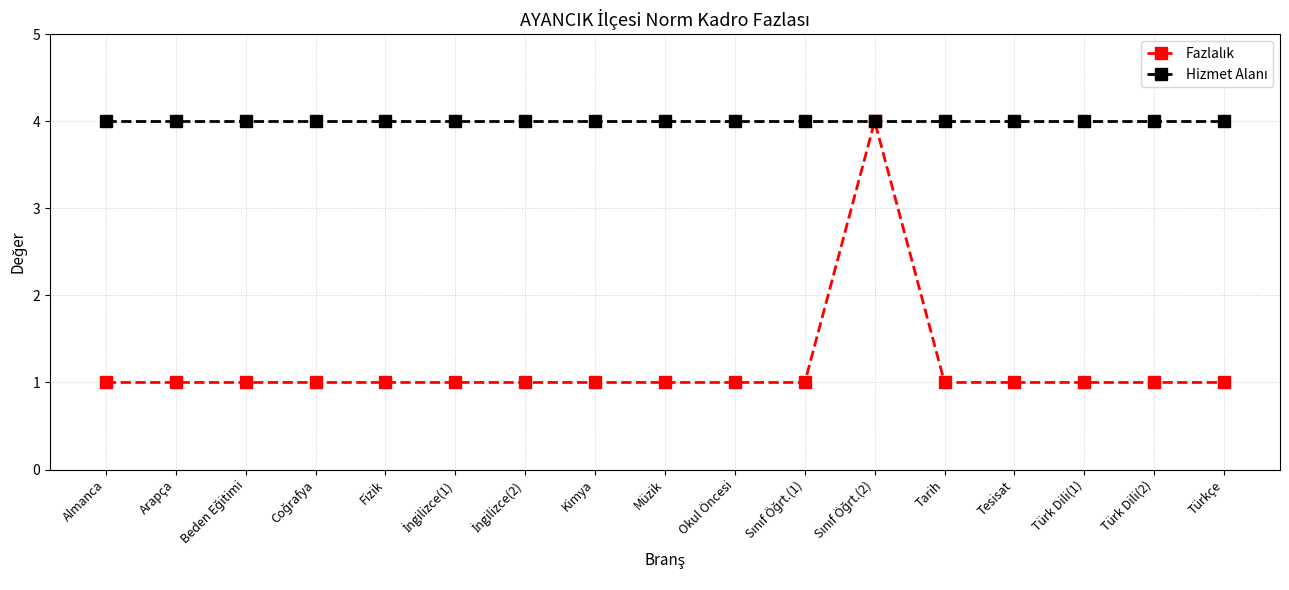

What position from the right is Müzik?

9